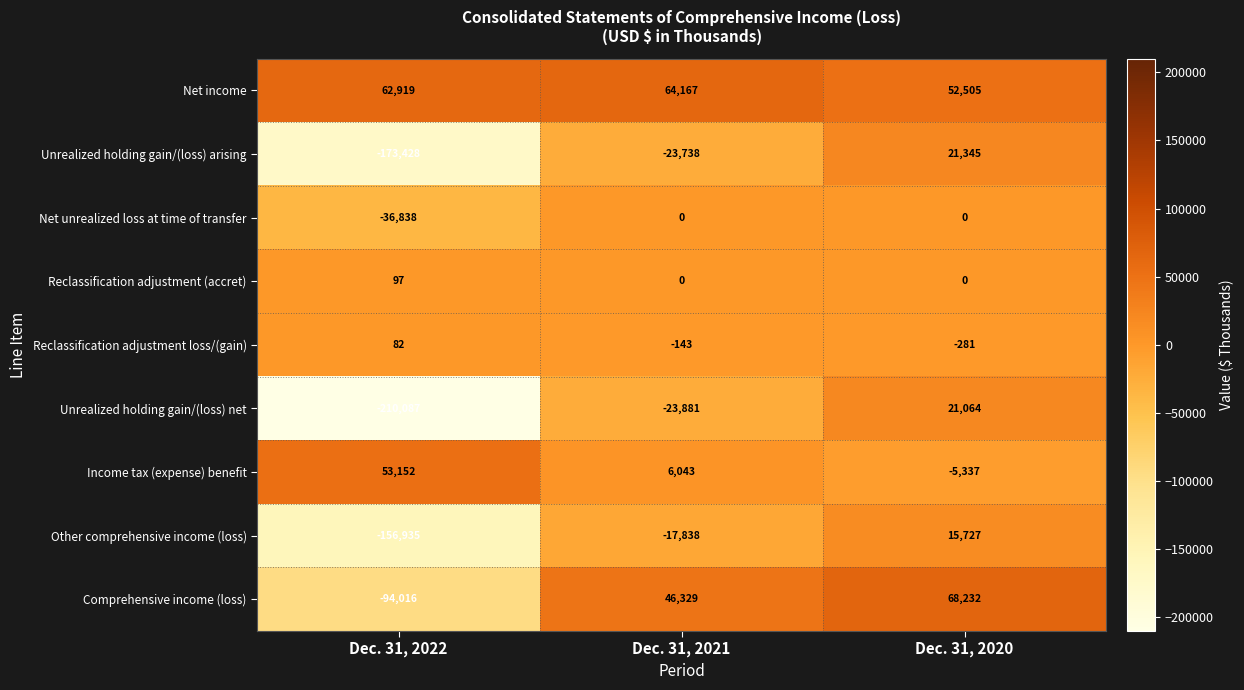

What is the average value of the Reclassification adjustment loss/(gain) series?

-114